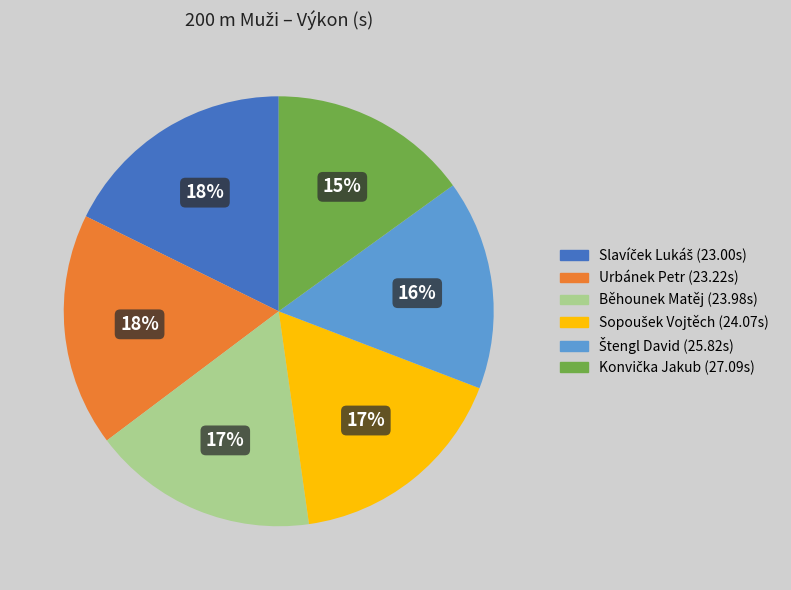

True or false: Urbánek Petr accounts for 18% of the total.

True